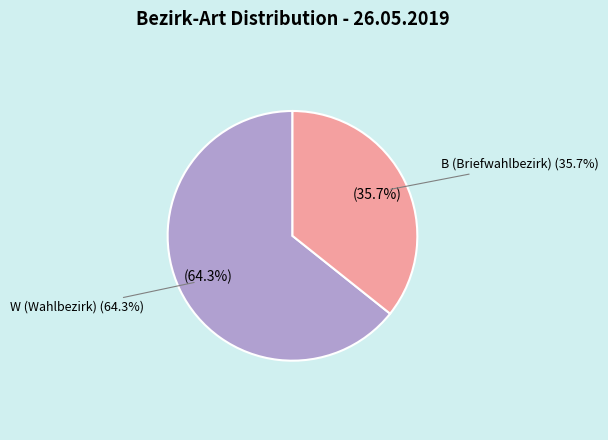

To the nearest percent, what percentage of the pie is W?

64%